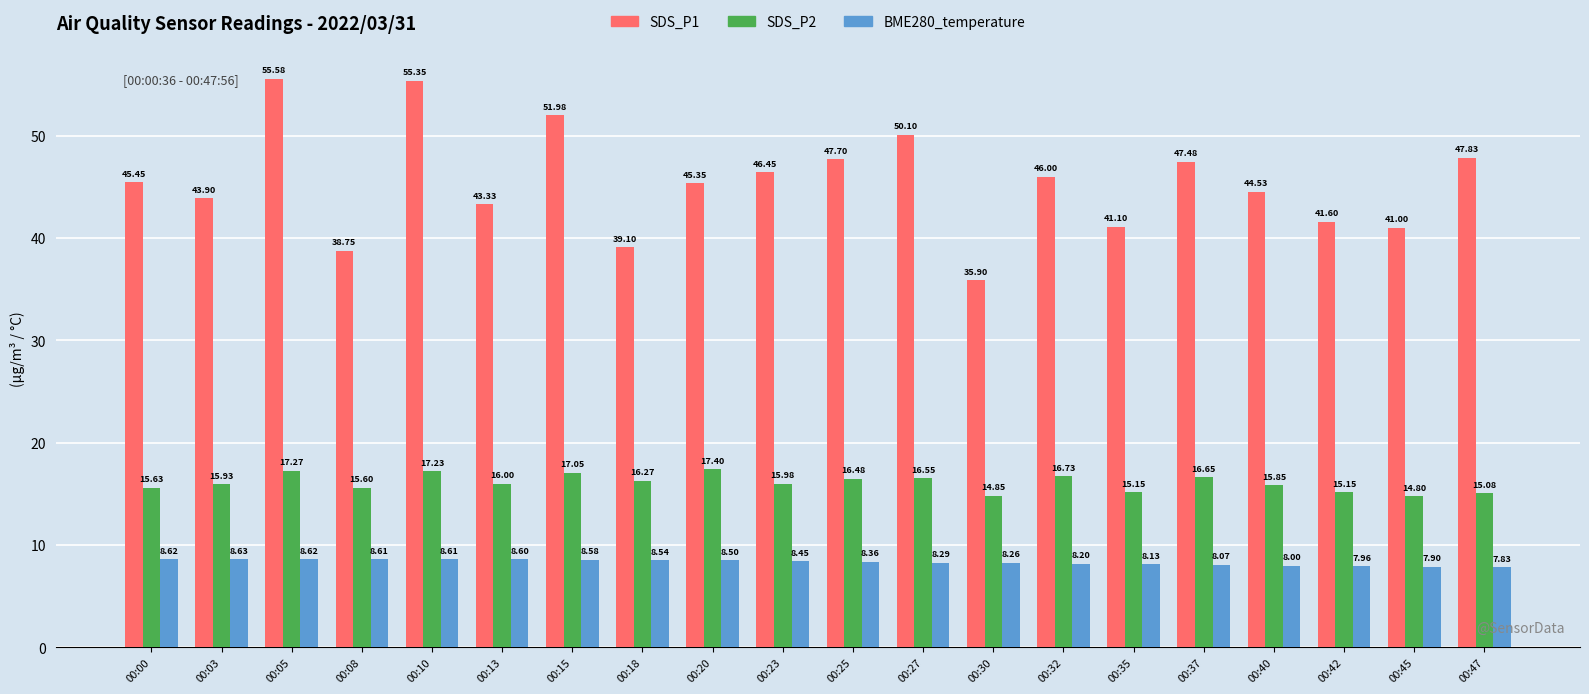

How many bars are there in total?

60